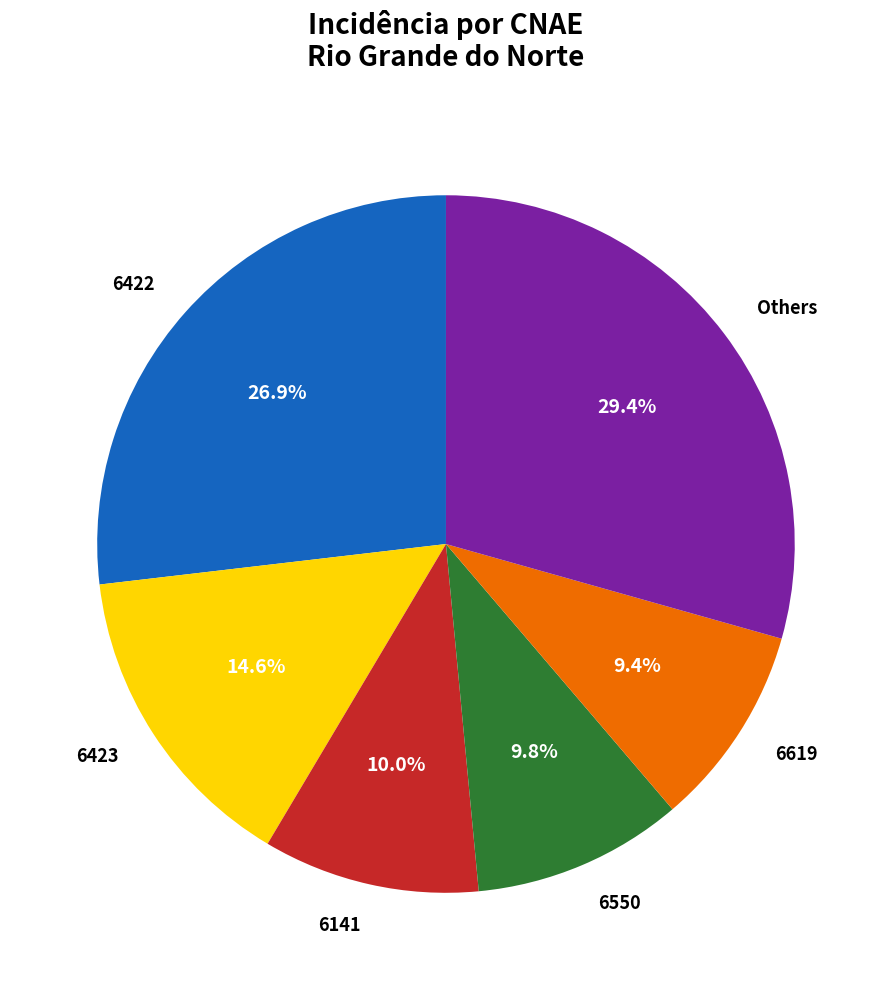

How many segments does this pie chart have?

6